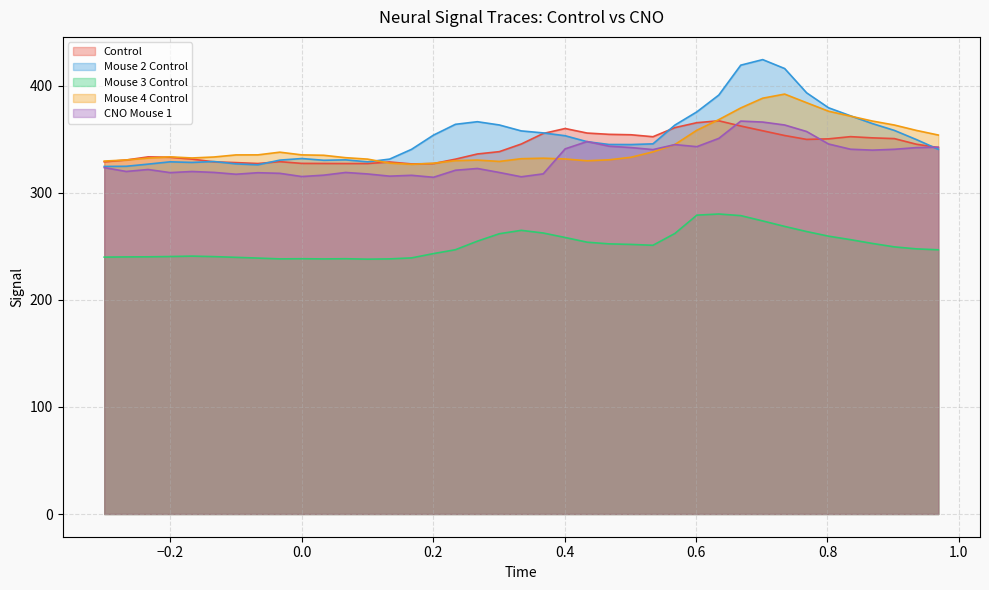

True or false: Control has a value of 350.6 at 0.9018.

True